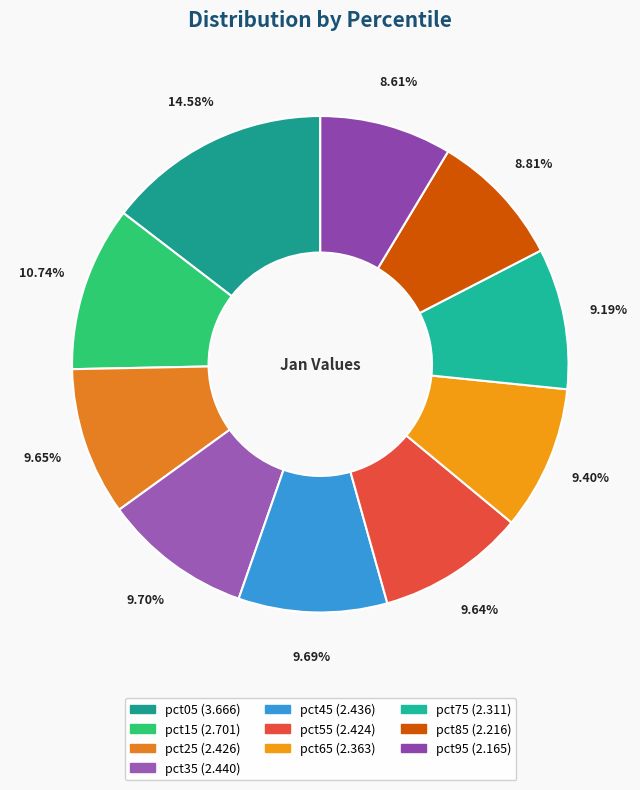

Count the number of slices in the pie.

10